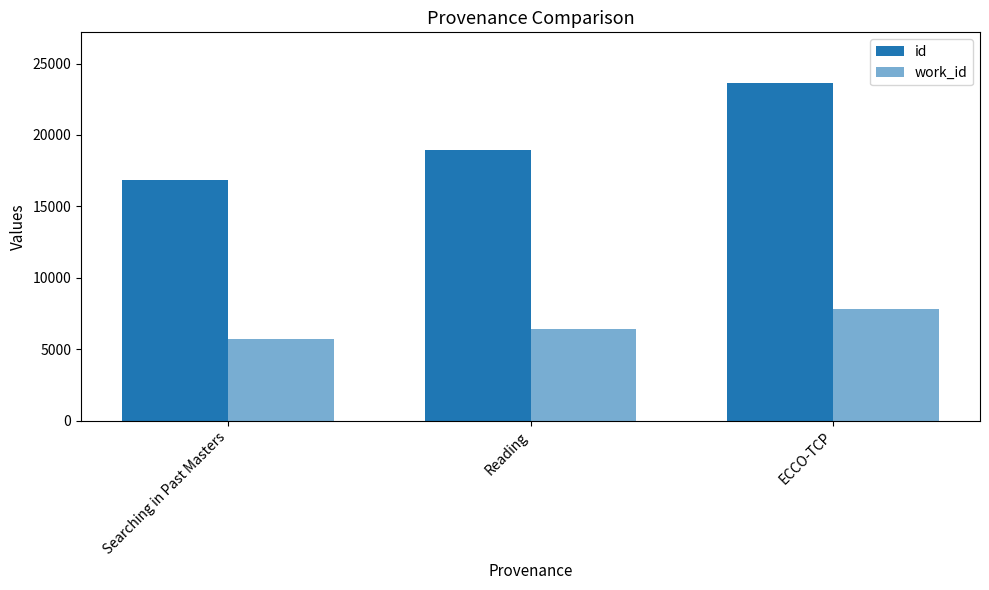

What is the average value of the work_id series?

6660.8